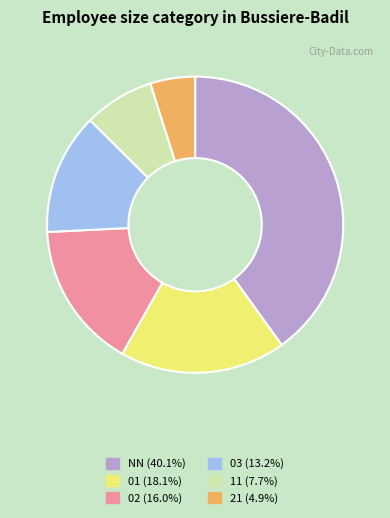

Do 11 and 03 together represent more than half of the pie?

No